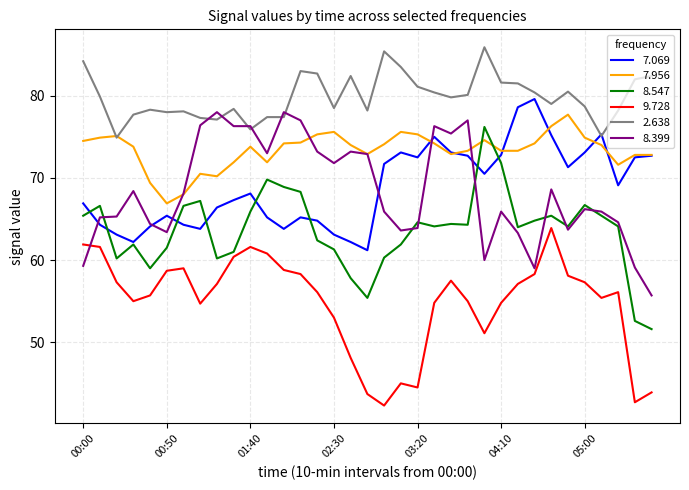

What is the highest value of the 7.069 series?

79.6